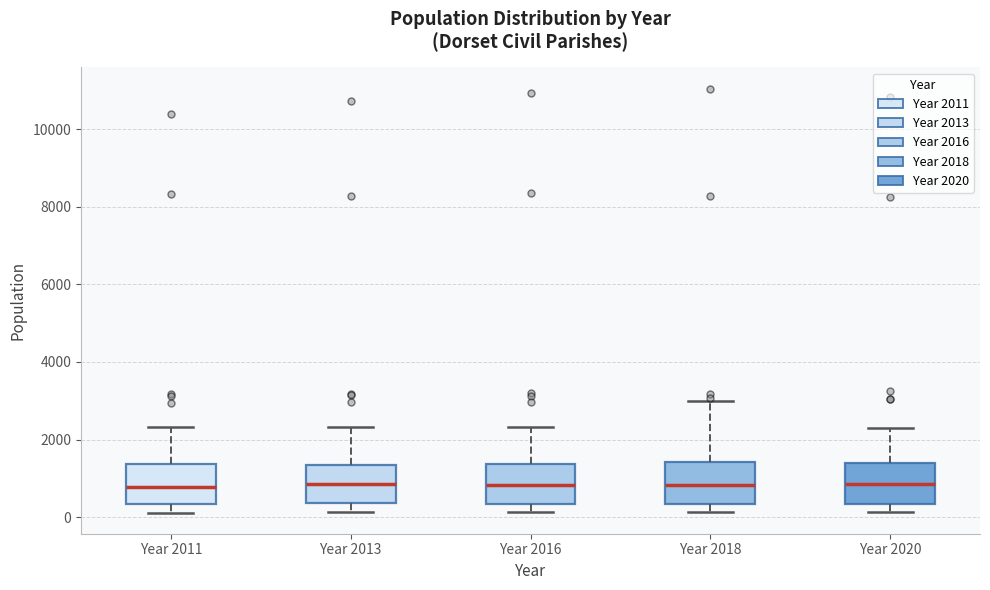

Where is the lower edge of the box for Year 2011 on the y-axis? The values are not printed on the chart, so give them approximately, as read against the axis.

400